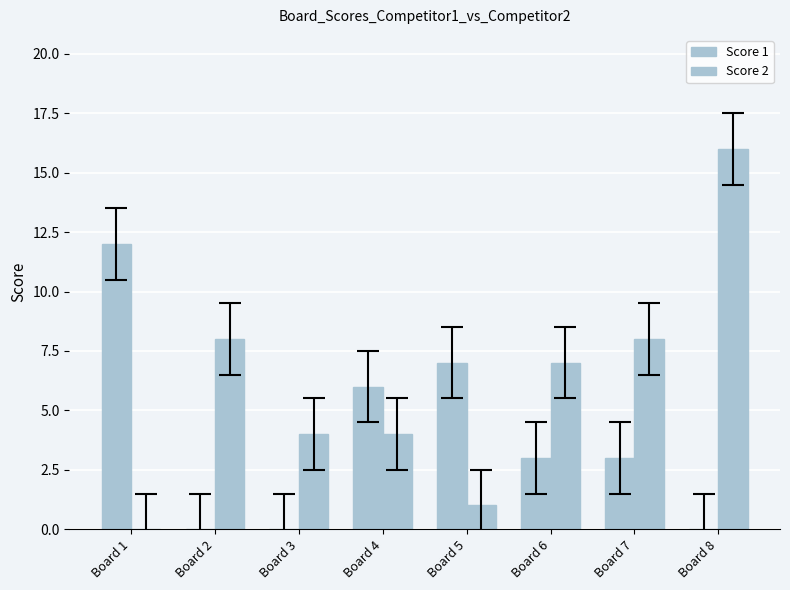

How many distinct data groups are displayed?

2